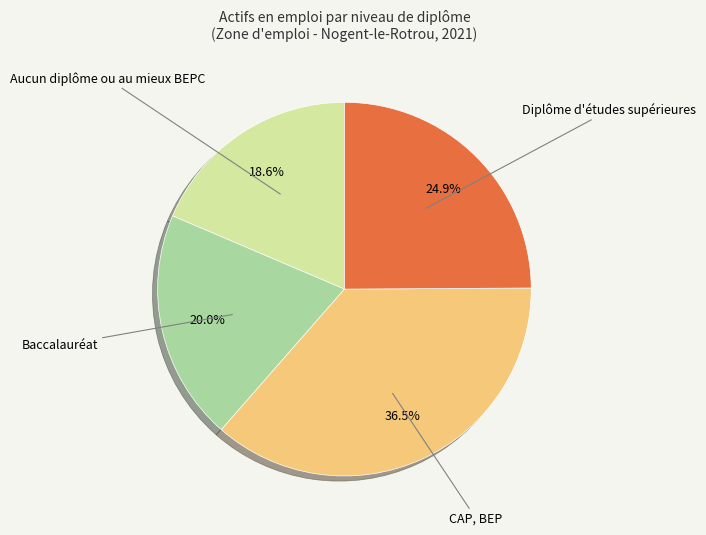

Is there a majority slice in this chart?

No